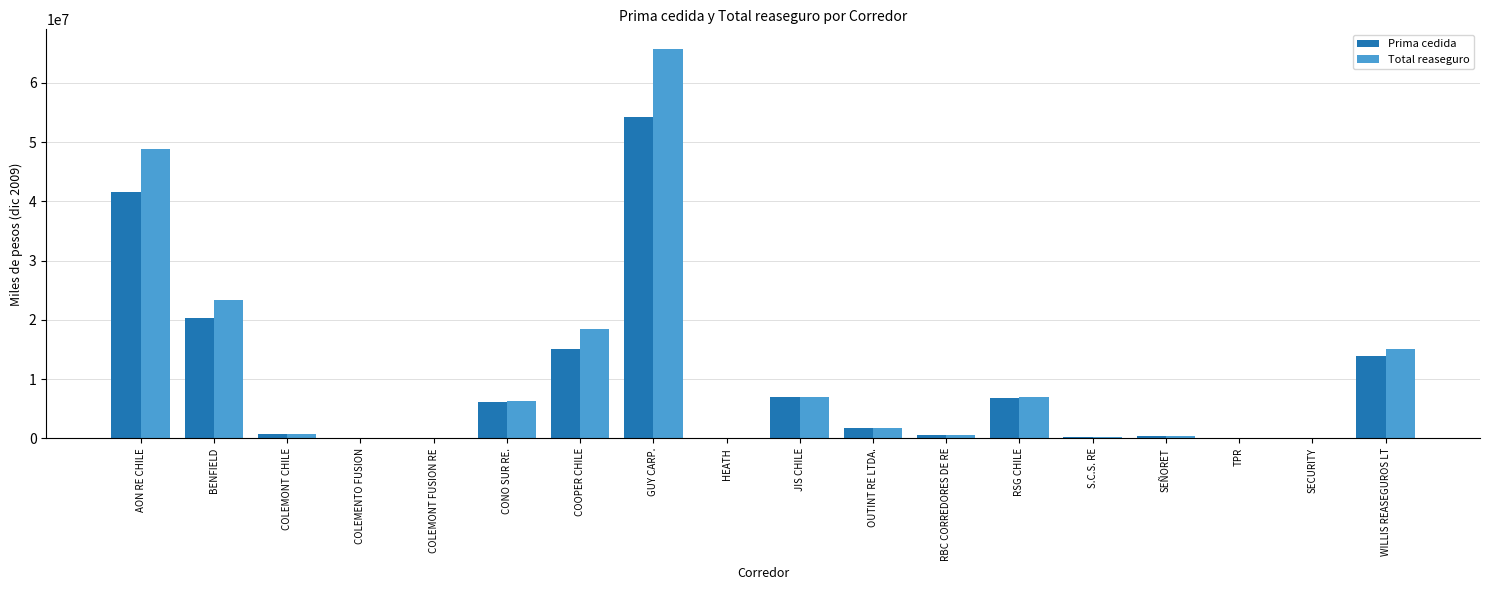

What is the maximum value shown in the chart?

65744946